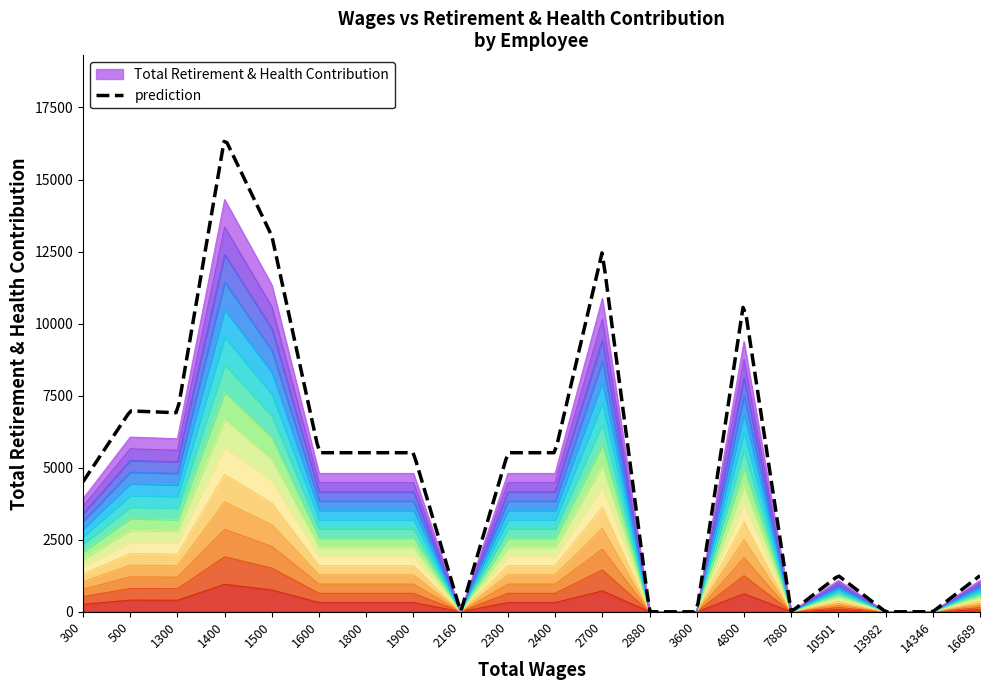

Rank the categories by value from lowest to highest.

2160, 2880, 3600, 7880, 13982, 14346, 10501, 16689, 300, 1600, 1800, 1900, 2300, 2400, 1300, 500, 4800, 2700, 1500, 1400